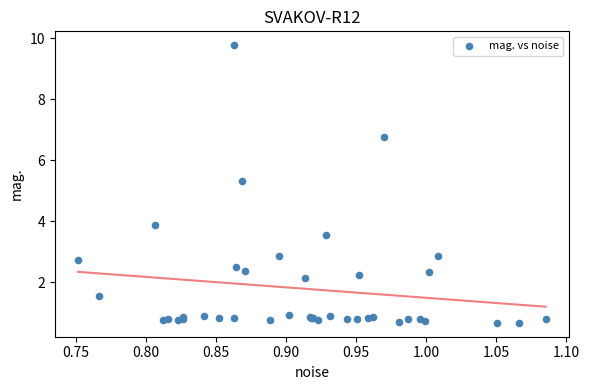

What Y value in the scatter plot is closest to 5?

5.3